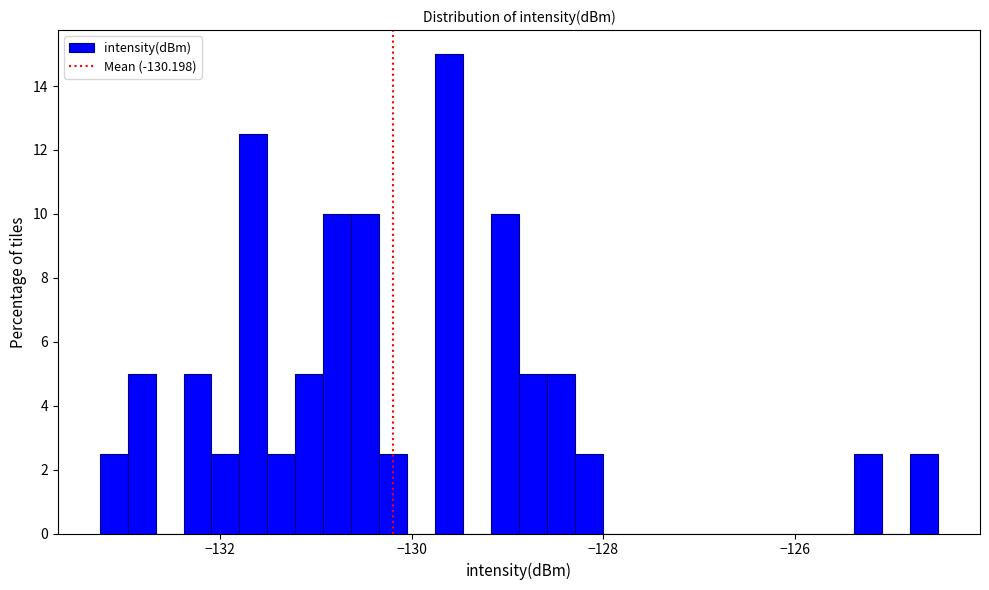

Read against the x-axis, roughly where is the centre of the tallest bar?

-129.6